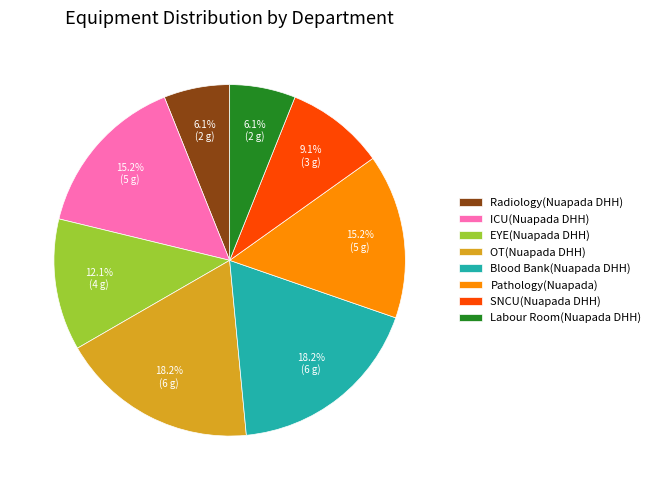

How many segments does this pie chart have?

8